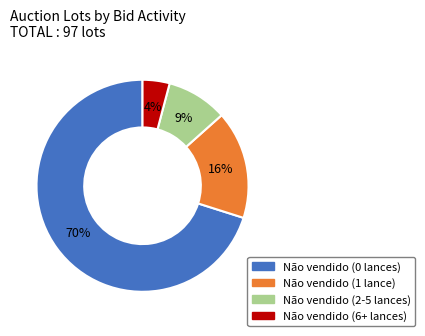

To the nearest percent, what portion does Não vendido (1 lance) represent?

16%